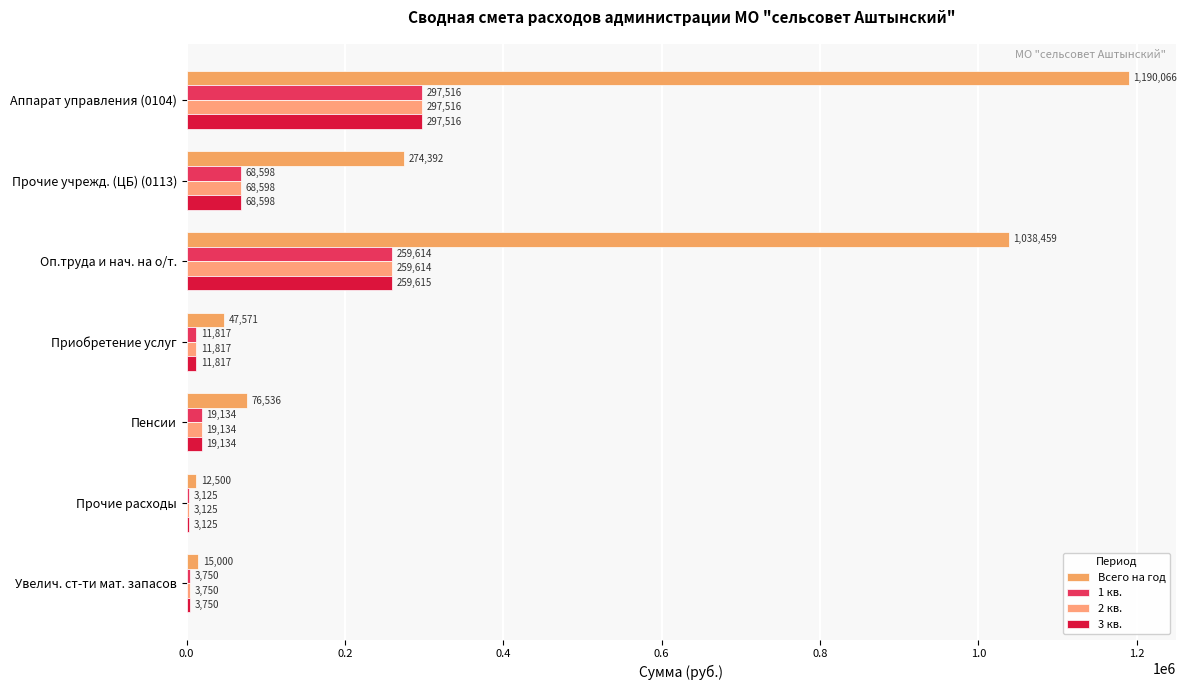

At how many categories does at least one series exceed 459716?

2